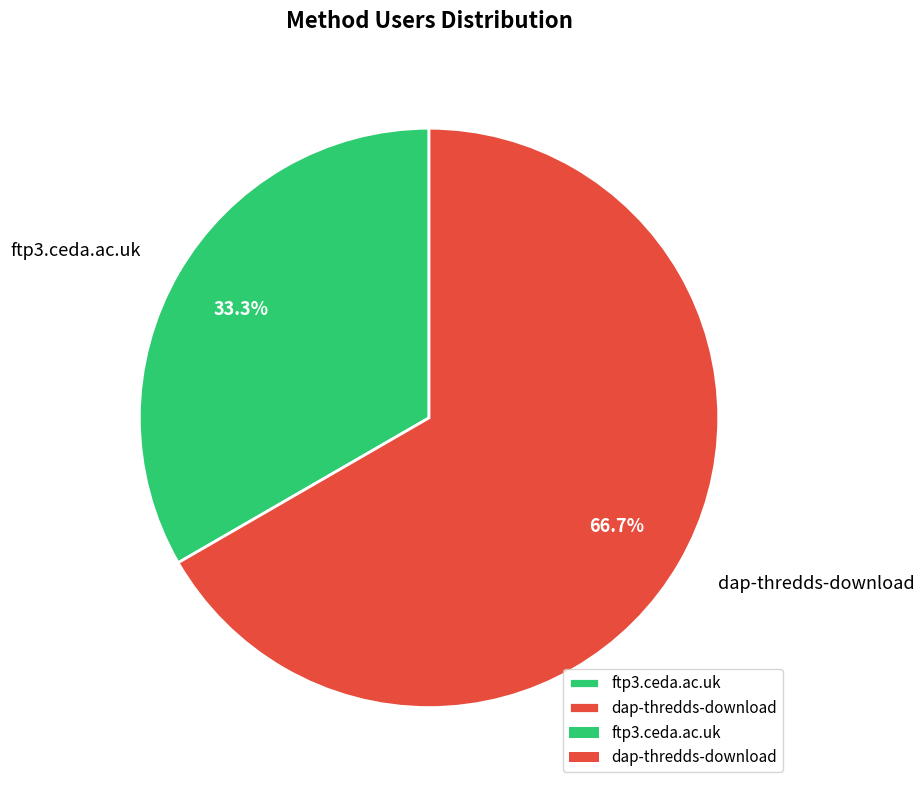

To the nearest percent, what percentage of the pie is dap-thredds-download?

67%